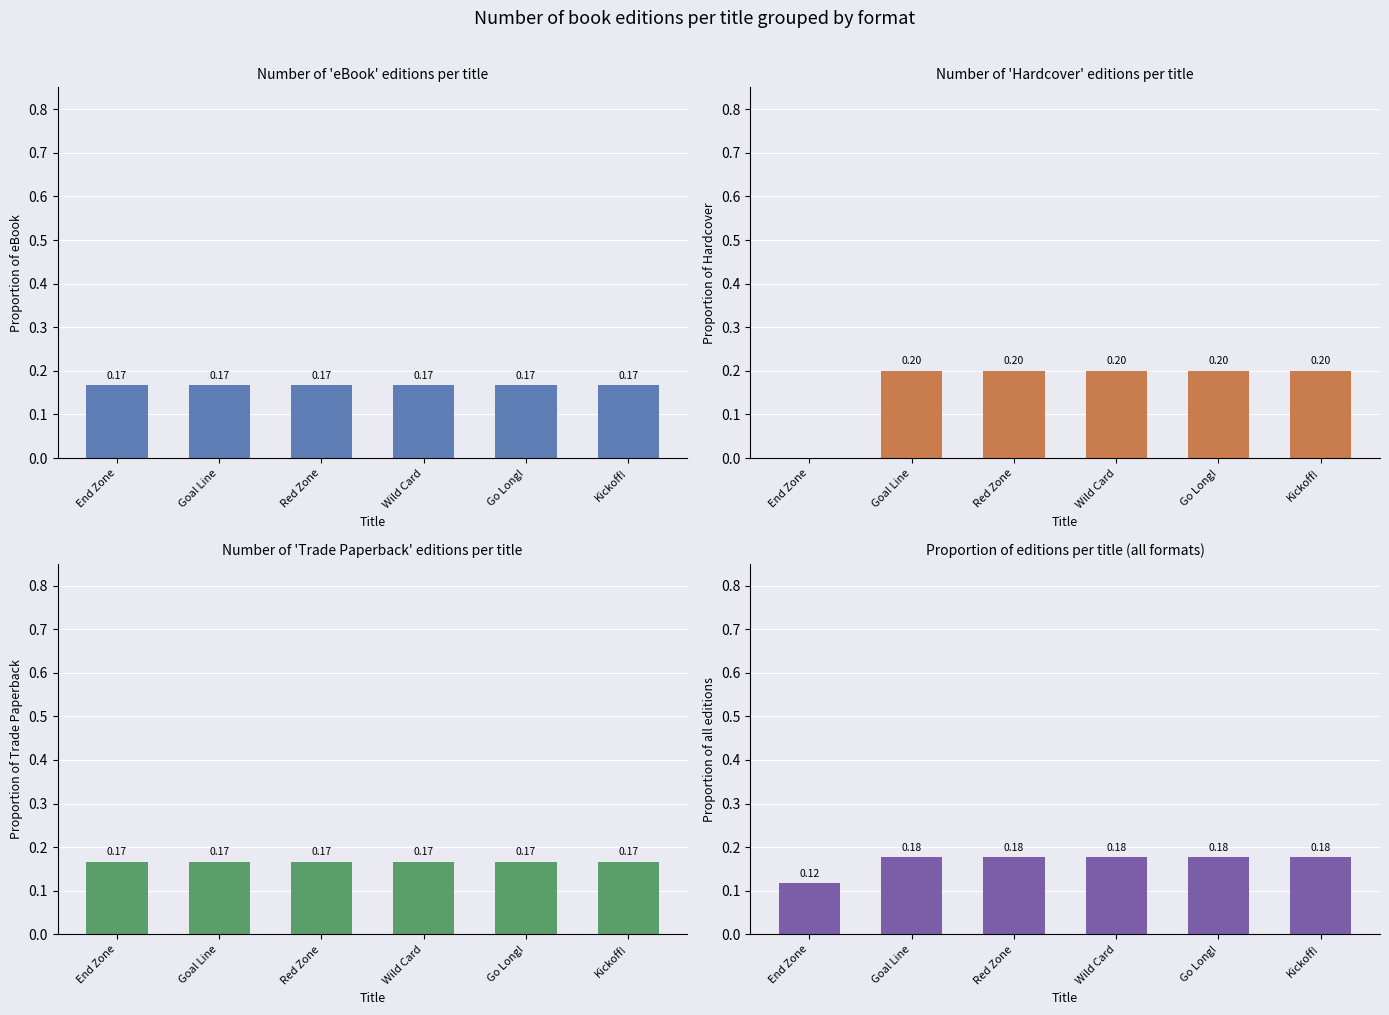

Which label corresponds to the largest value in the chart?

Goal Line